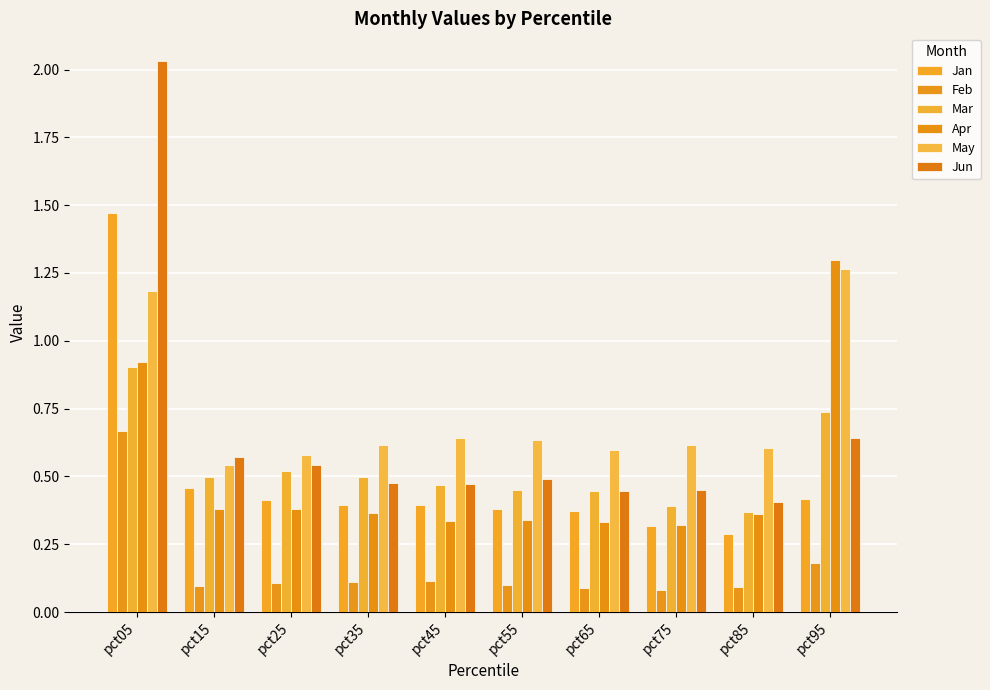

Rank the categories by Feb value from highest to lowest.

pct05, pct95, pct45, pct35, pct25, pct55, pct15, pct85, pct65, pct75